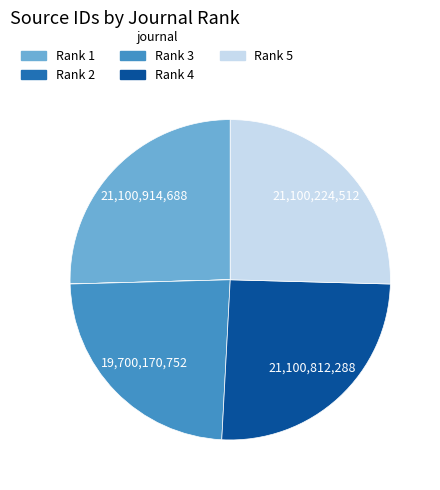

Does any single category account for the majority?

No